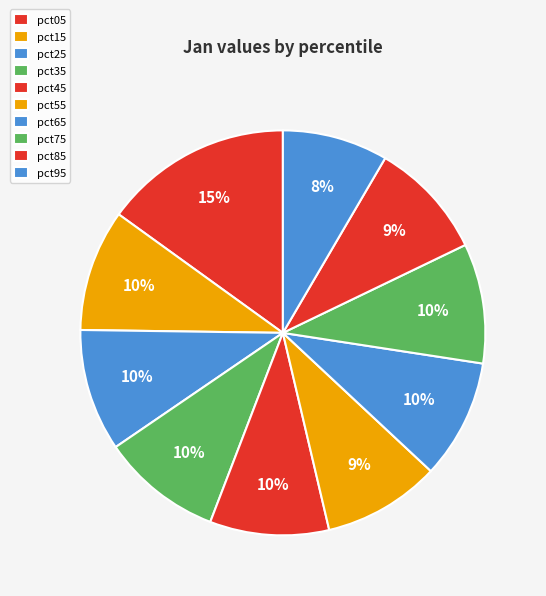

Count the number of slices in the pie.

10